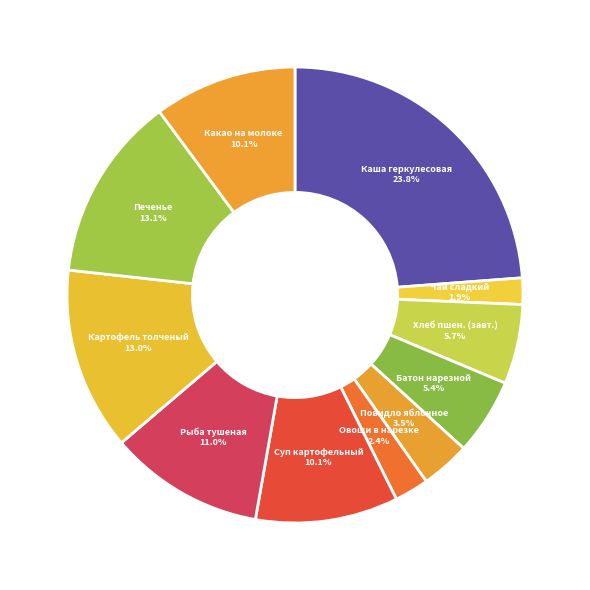

Which category has the biggest portion of the pie?

Каша геркулесовая